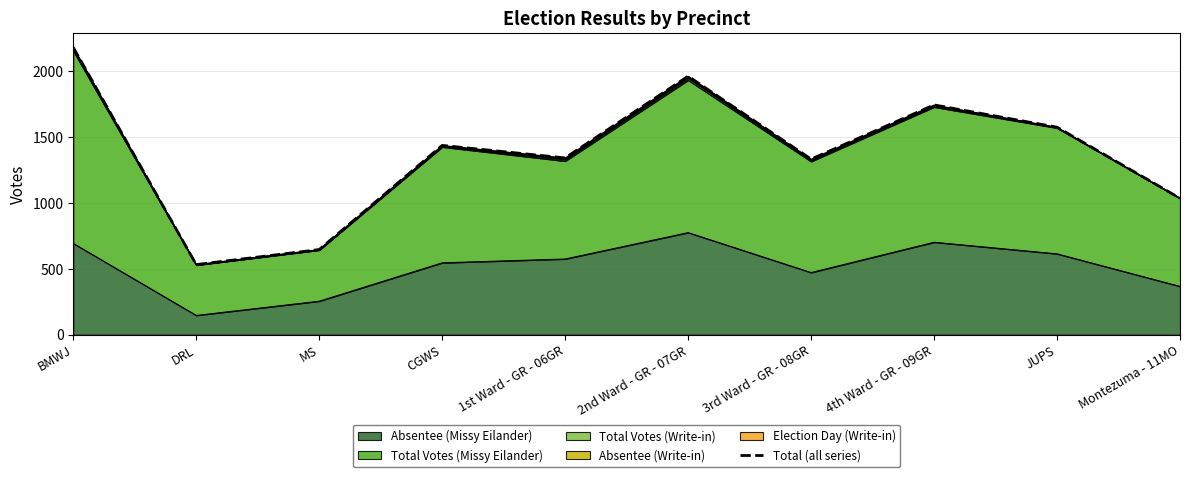

Rank the categories by value from highest to lowest.

BMWJ, 2nd Ward - GR - 07GR, 4th Ward - GR - 09GR, JUPS, CGWS, 1st Ward - GR - 06GR, 3rd Ward - GR - 08GR, Montezuma - 11MO, MS, DRL